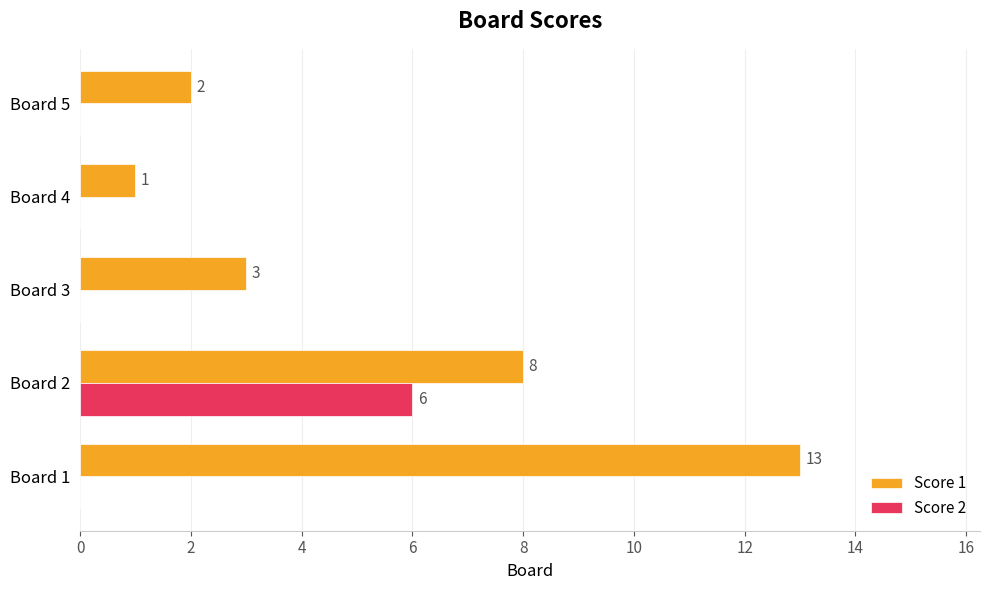

How many data points does each series have?

5